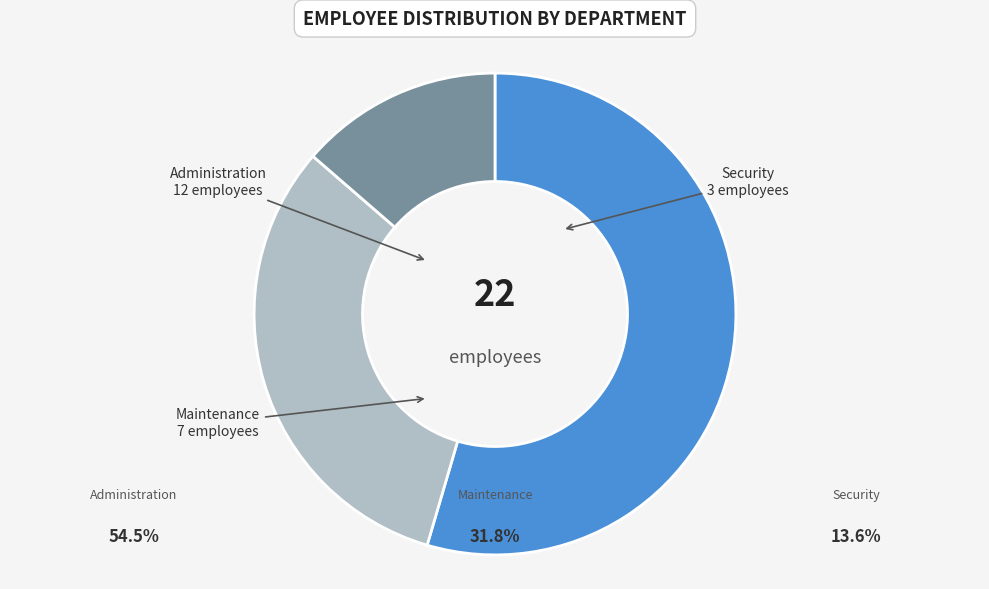

Is the sum of Administration and Maintenance greater than half?

Yes